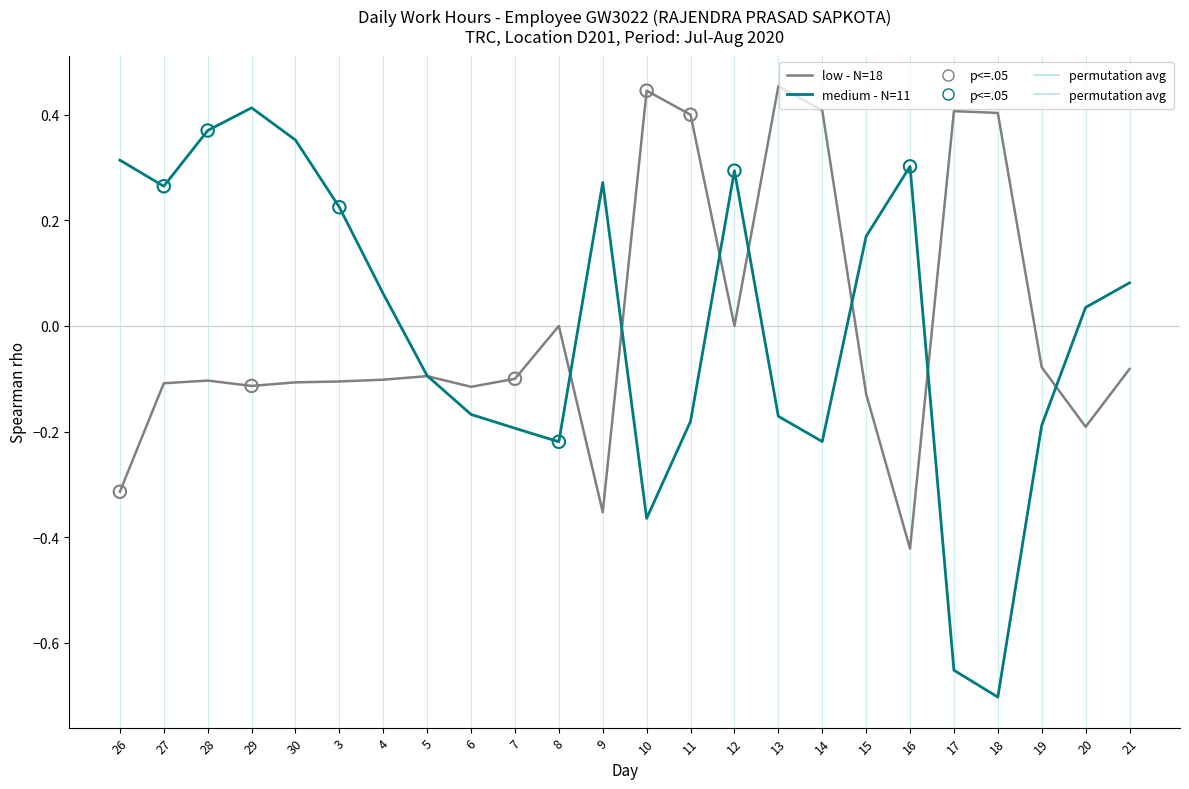

Is the value of low - N=18 at 10 greater than the value of medium - N=11 at 9?

Yes